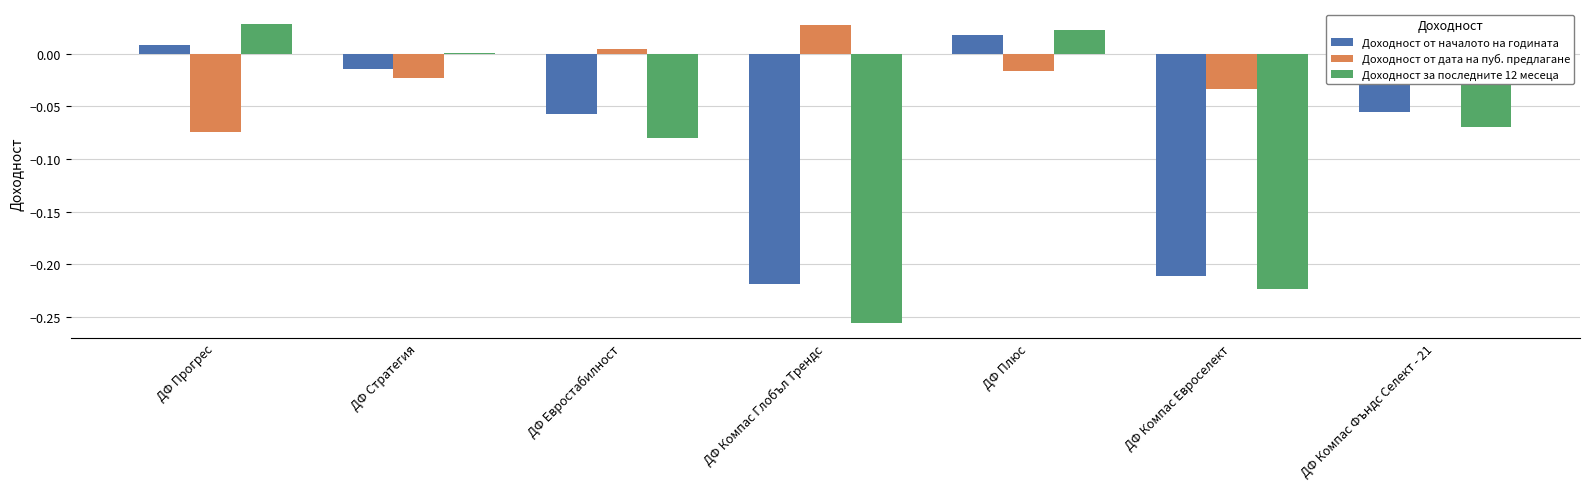

Between ДФ Компас Глобъл Трендс and ДФ Компас Фъндс Селект - 21, which series saw the biggest shift?

Доходност за последните 12 месеца